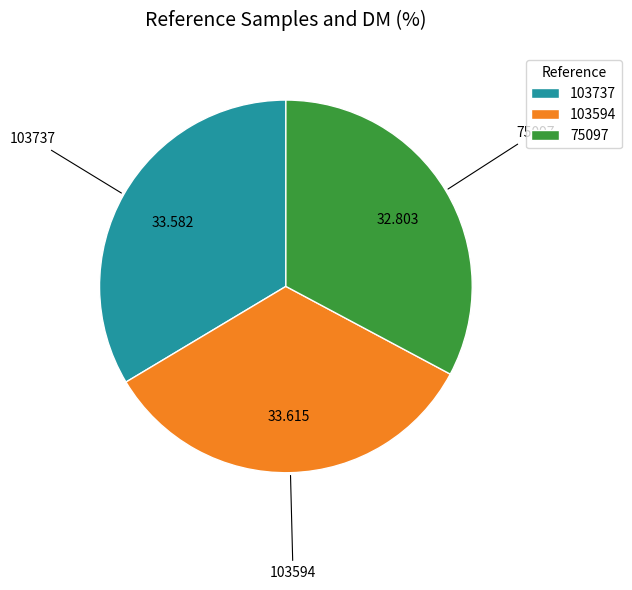

Does 75097 represent more than half of the total?

No